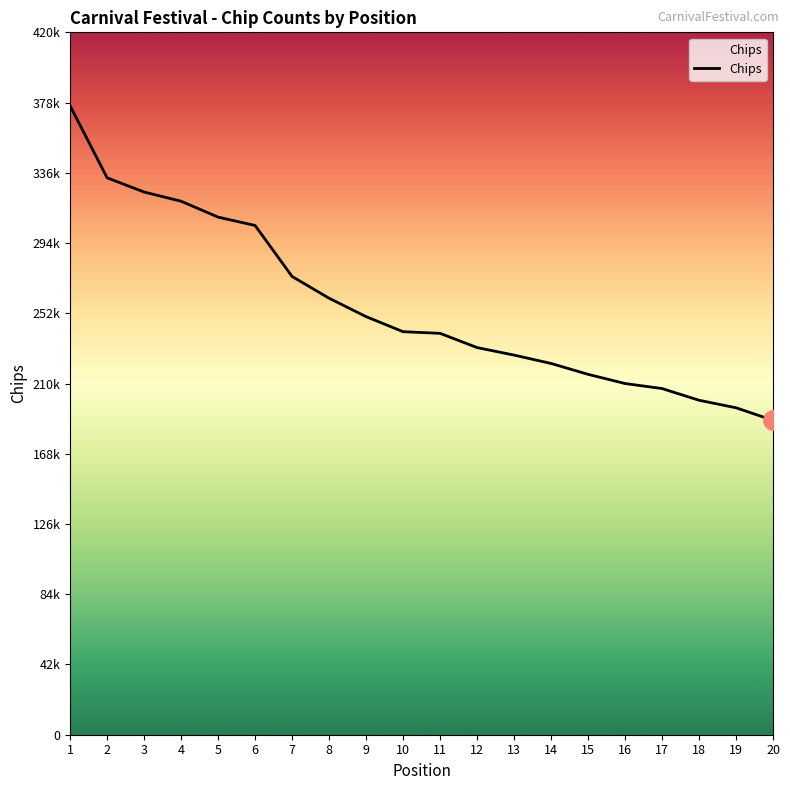

Is this an area chart (filled region under the line)?

Yes